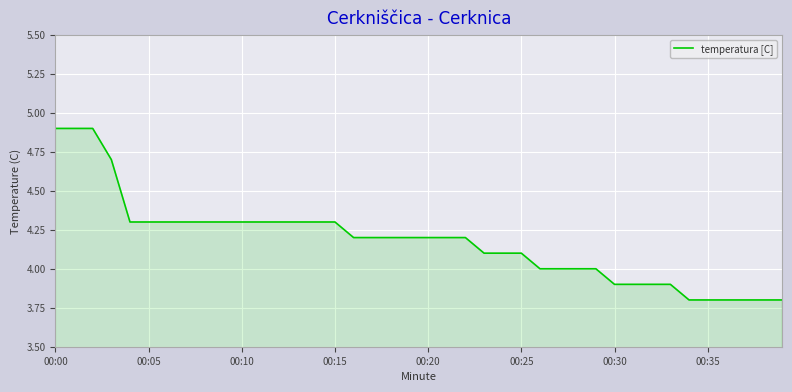

What is the difference between the maximum and minimum values?

1.1